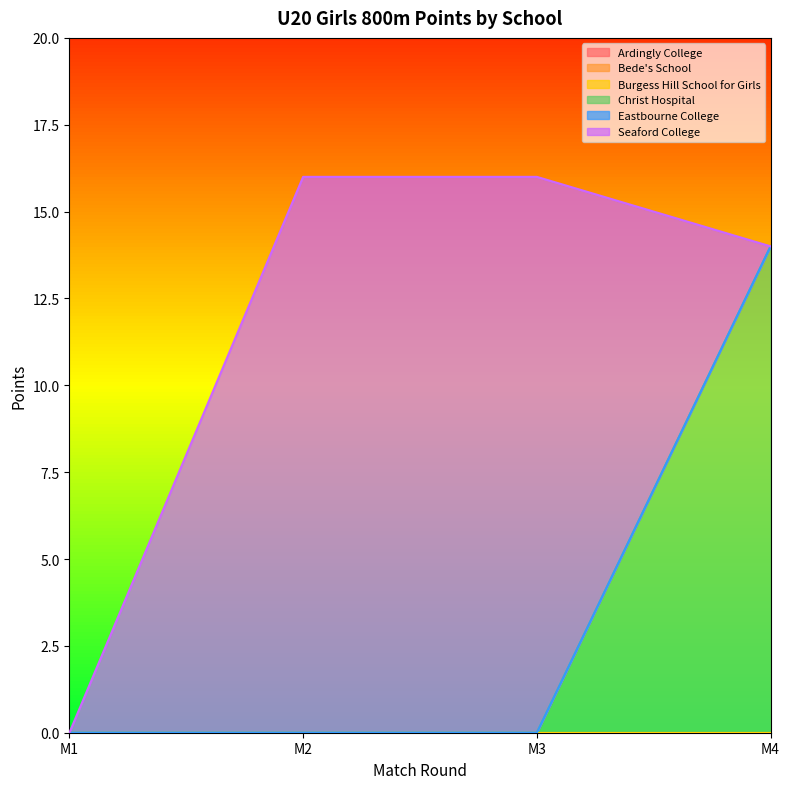

True or false: Ardingly College and Seaford College intersect in this chart.

False